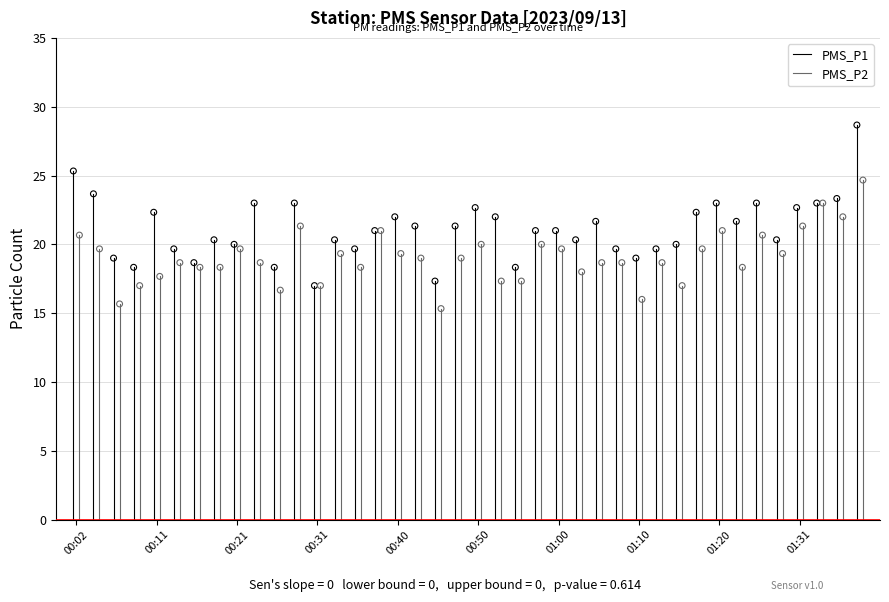

Which series has the largest total across all categories?

PMS_P1